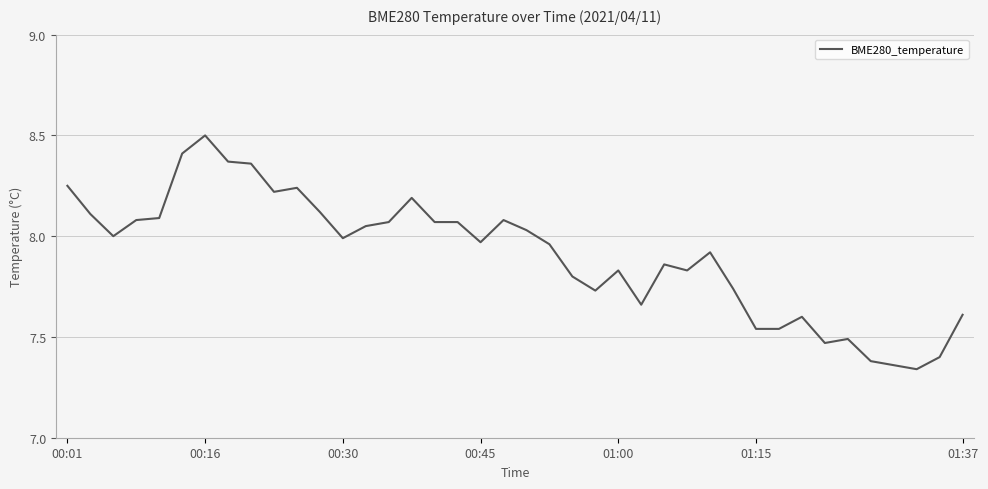

What is the difference between the maximum and minimum values?

1.2